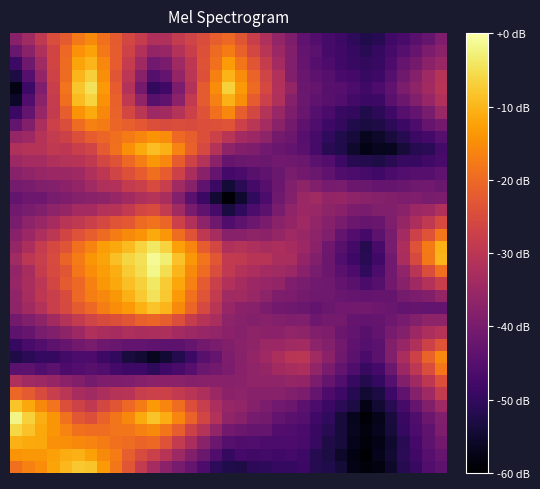

At which category is the sum across all series the highest?

6